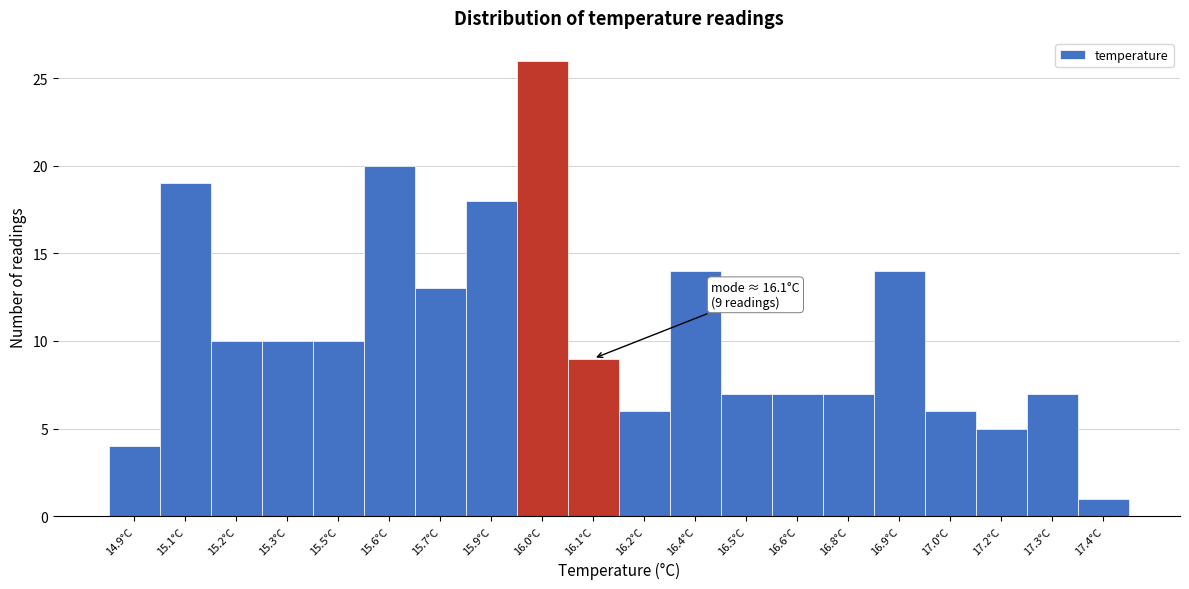

Reading left to right, transcribe all the data shown in this chart.

14.9°C=4	15.1°C=19	15.2°C=10	15.3°C=10	15.5°C=10	15.6°C=20	15.7°C=13	15.9°C=18	16.0°C=26	16.1°C=9	16.2°C=6	16.4°C=14	16.5°C=7	16.6°C=7	16.8°C=7	16.9°C=14	17.0°C=6	17.2°C=5	17.3°C=7	17.4°C=1